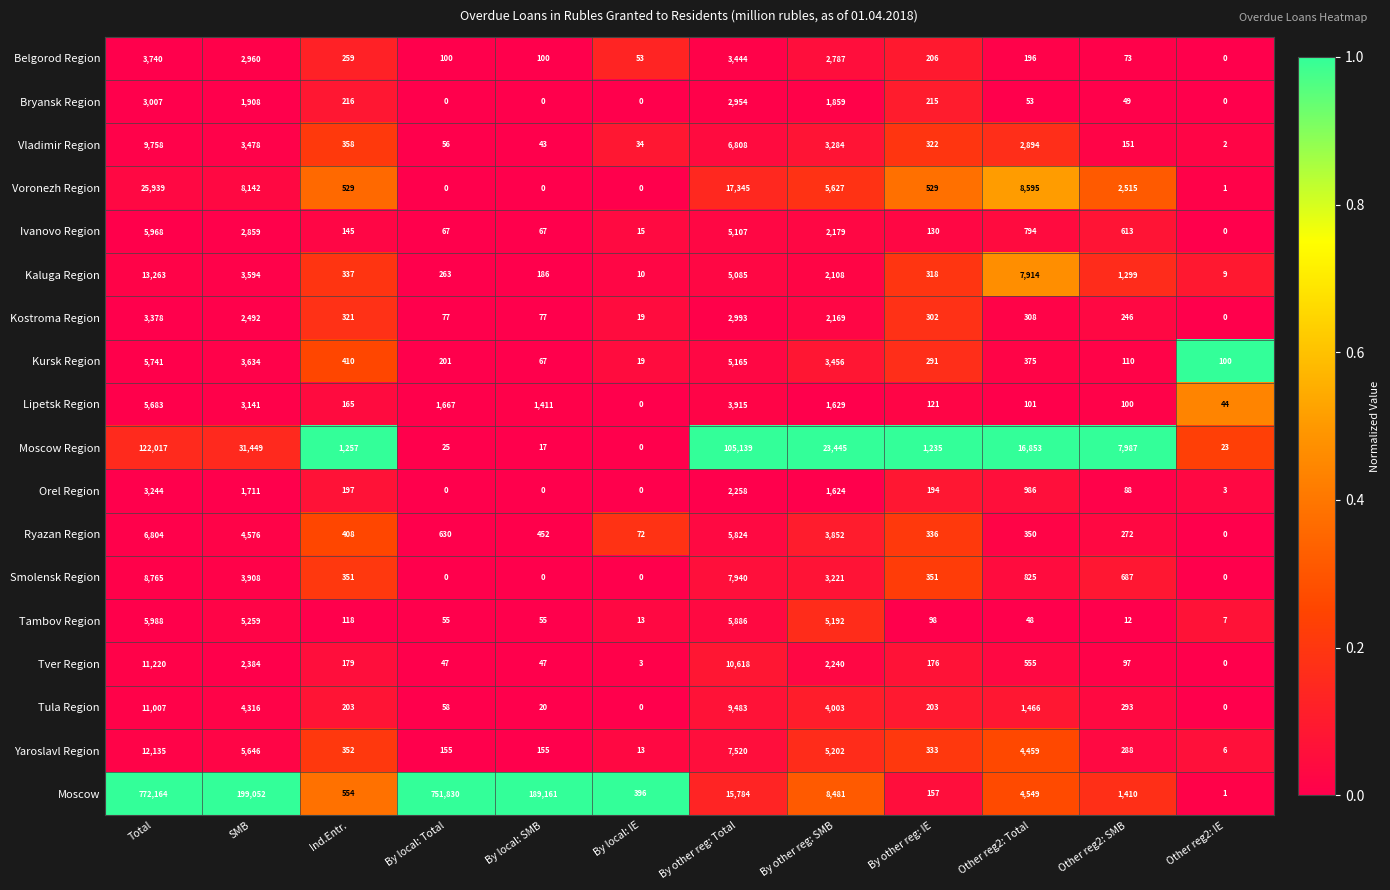

What value does the Smolensk Region series have at By other reg: IE?

351